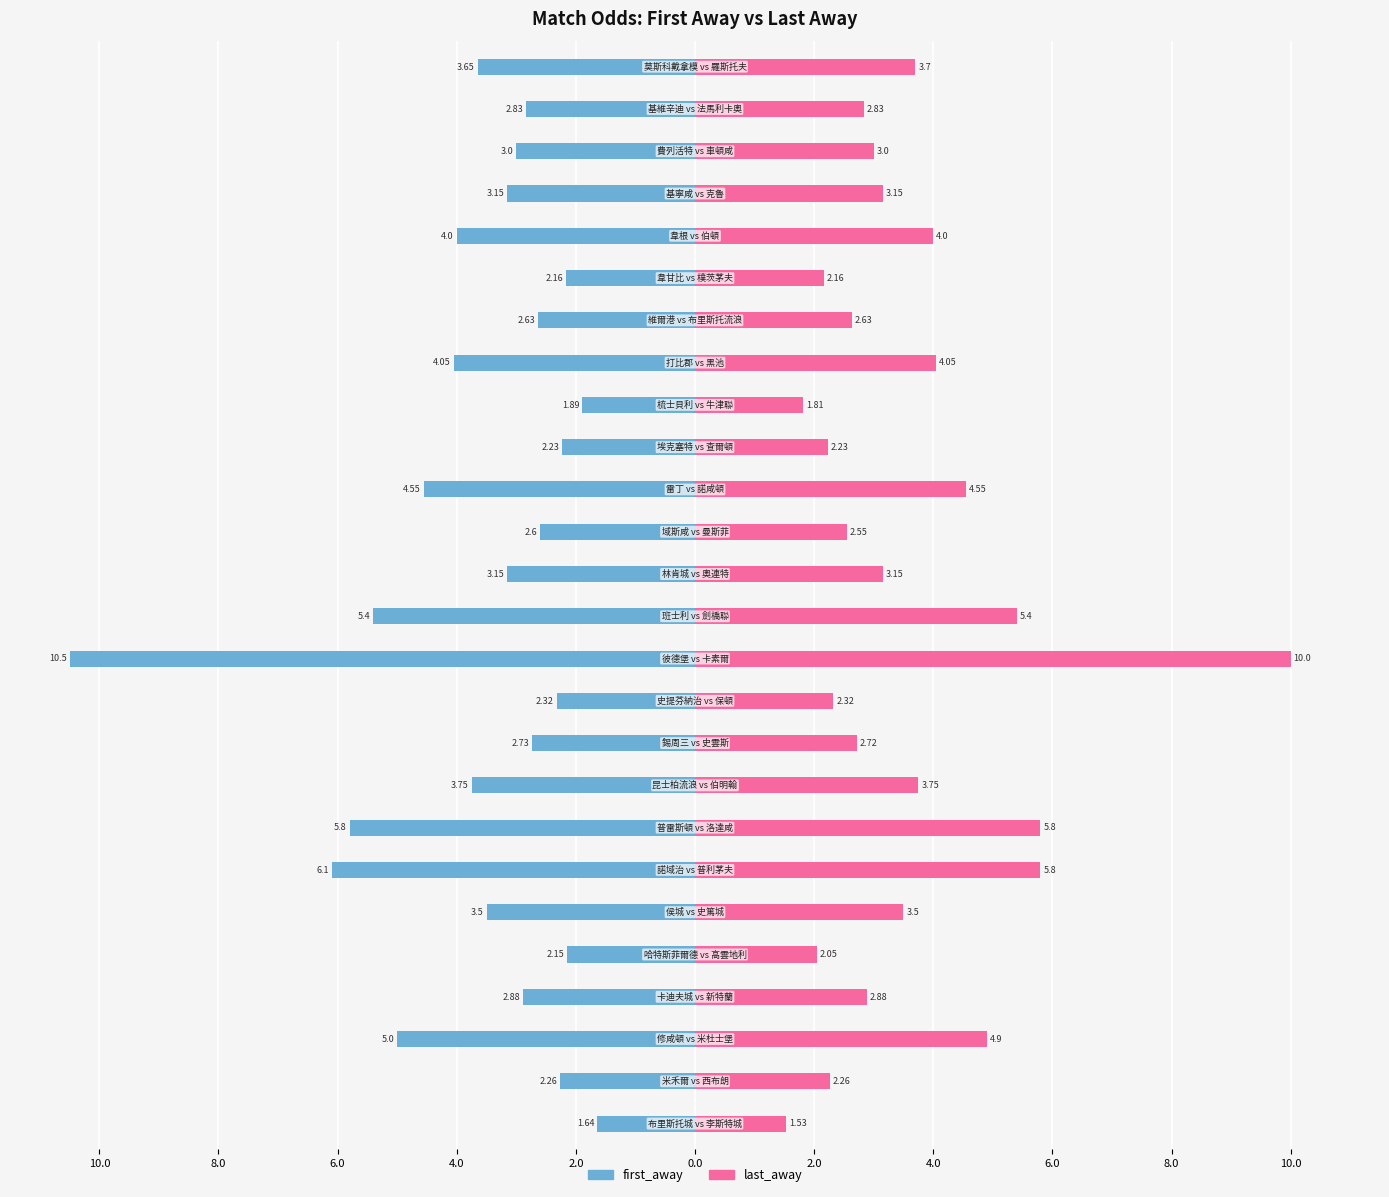

Reading left to right, what are all the values shown in this chart?

first_away: -1.6	-2.3	-5.0	-2.9	-2.1	-3.5	-6.1	-5.8	-3.8	-2.7	-2.3	-10.5	-5.4	-3.1	-2.6	-4.5	-2.2	-1.9	-4.0	-2.6	-2.2	-4.0	-3.1	-3.0	-2.8	-3.6
last_away: 1.5	2.3	4.9	2.9	2.0	3.5	5.8	5.8	3.8	2.7	2.3	10.0	5.4	3.1	2.5	4.5	2.2	1.8	4.0	2.6	2.2	4.0	3.1	3.0	2.8	3.7